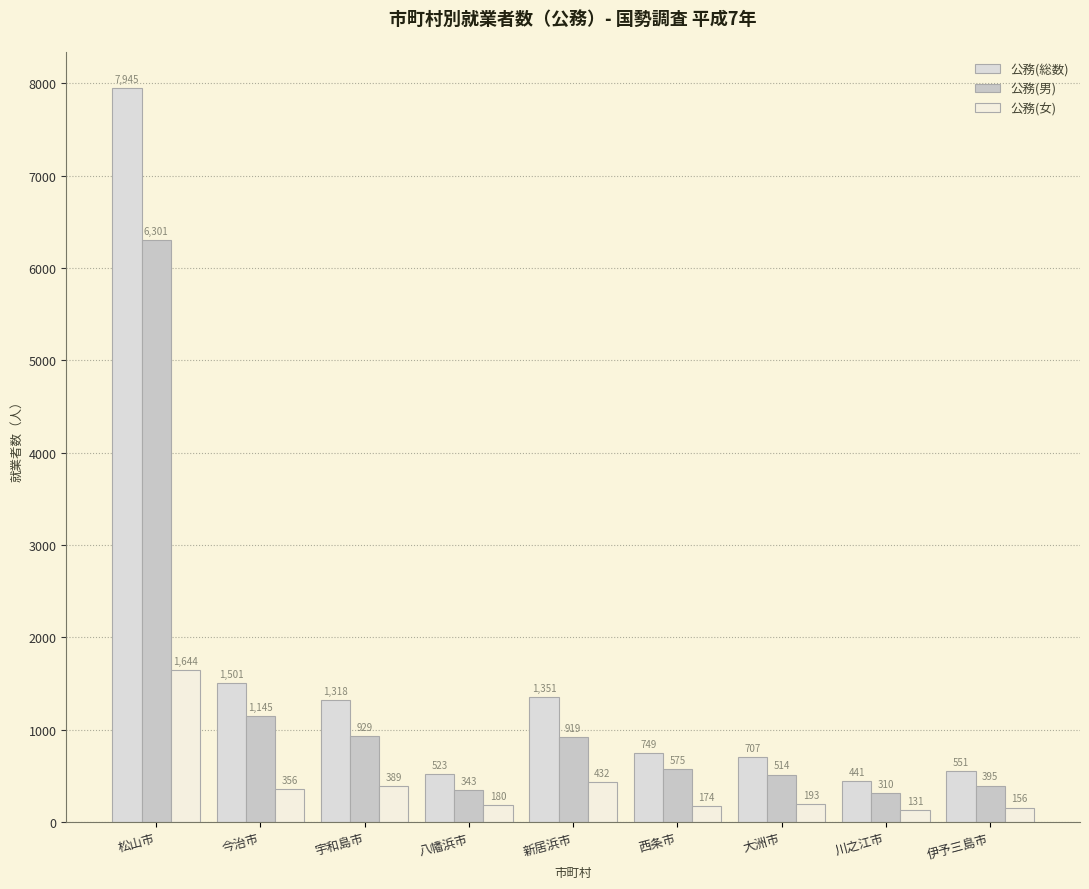

How many bars are there in total?

27